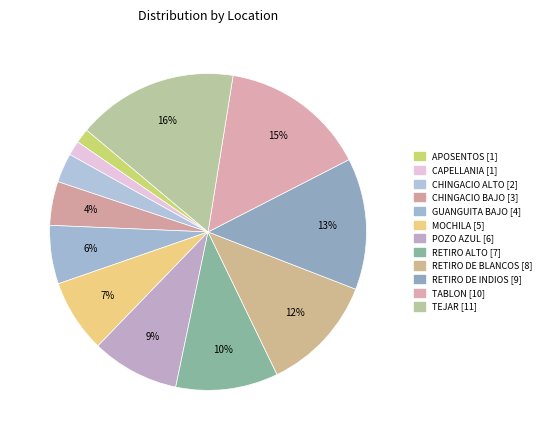

Is there a majority slice in this chart?

No